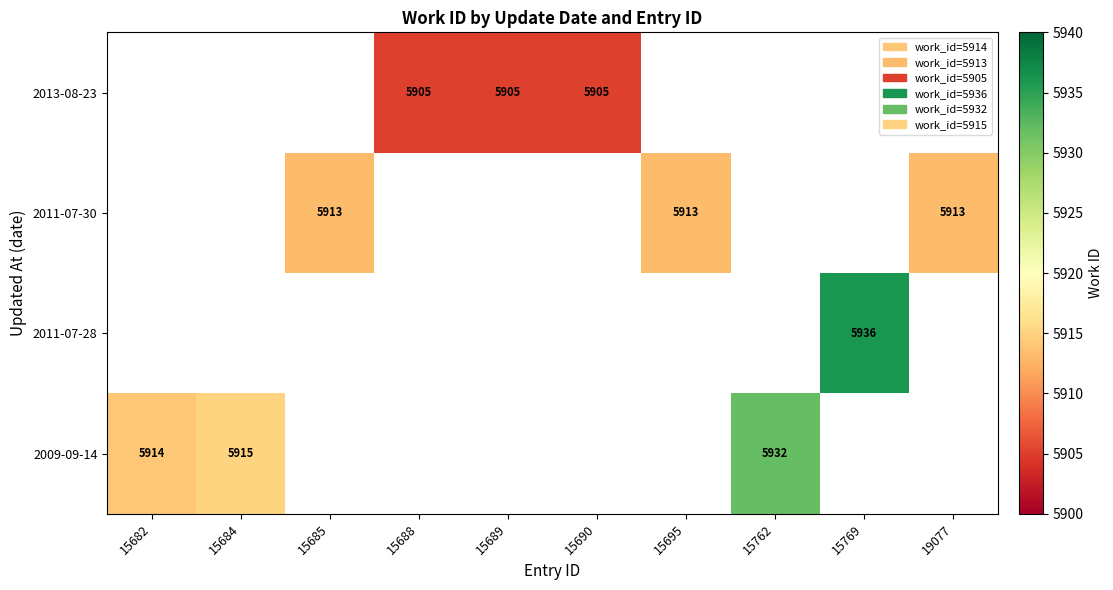

Rank the categories by value from highest to lowest.

15688, 15689, 15690, 15682, 15684, 15685, 15695, 15762, 15769, 19077